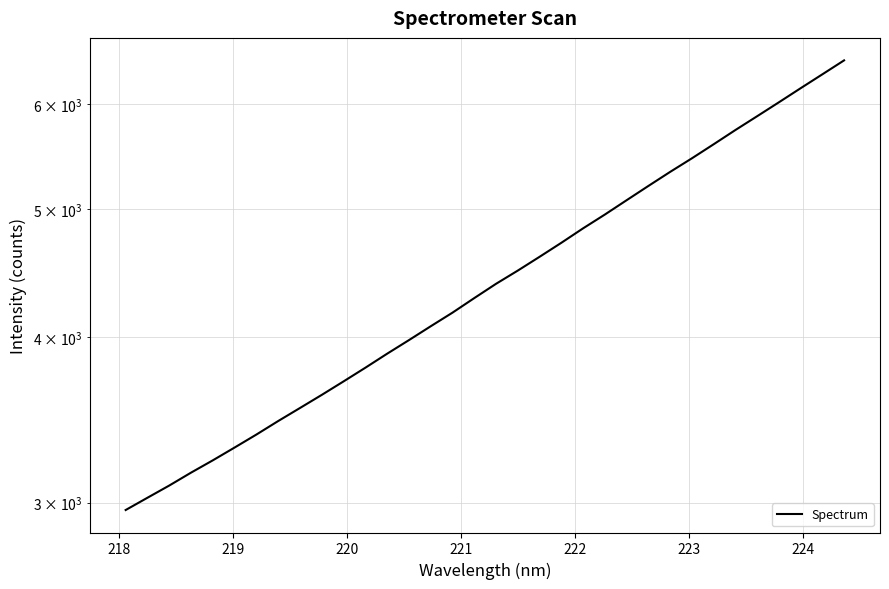

How many values are below 4388?

17